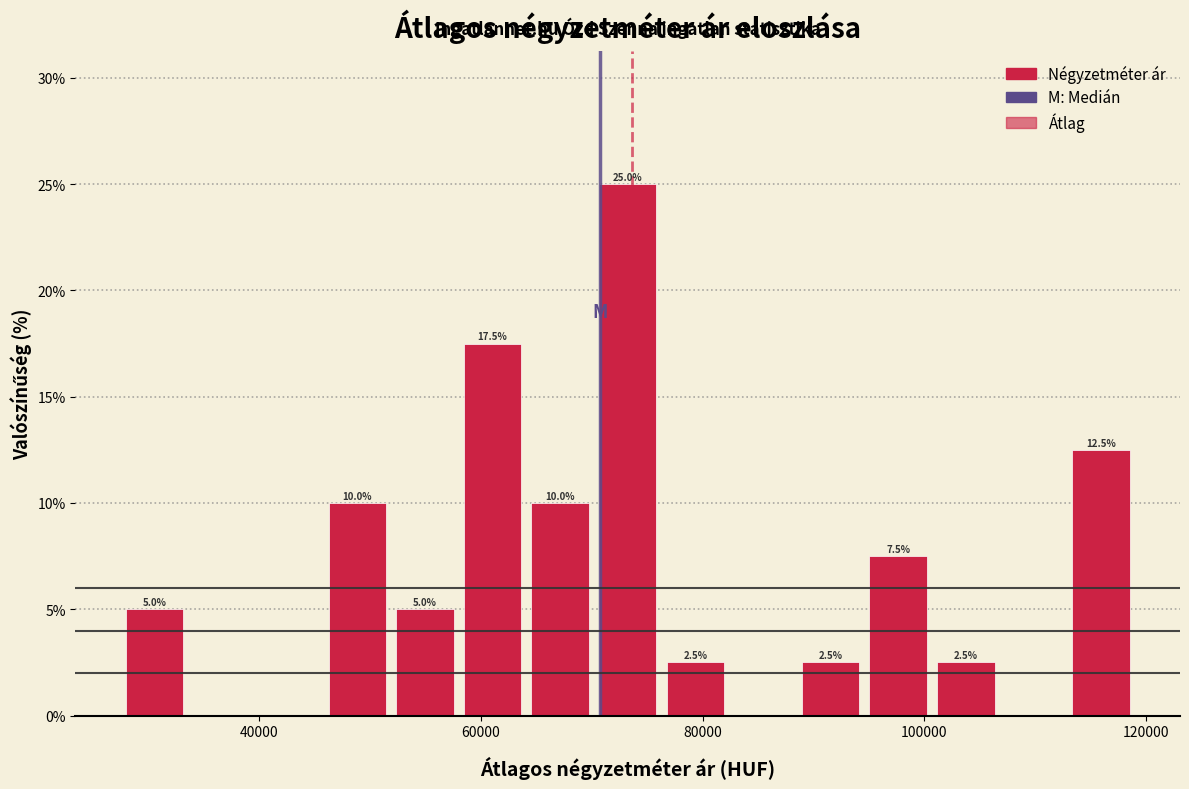

Read against the x-axis, roughly where is the centre of the tallest bar?

74000